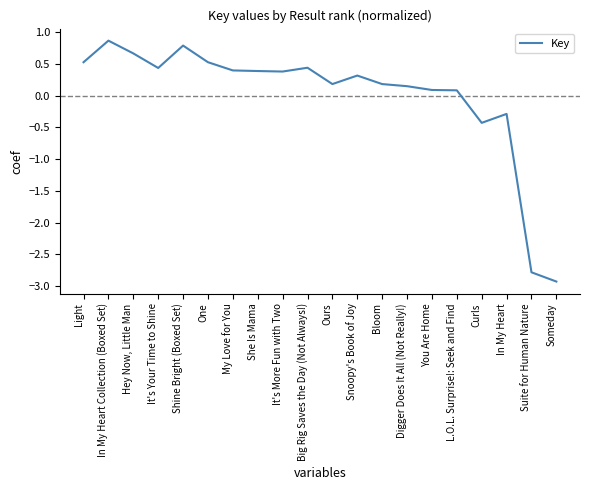

Count the number of categories in the chart.

20